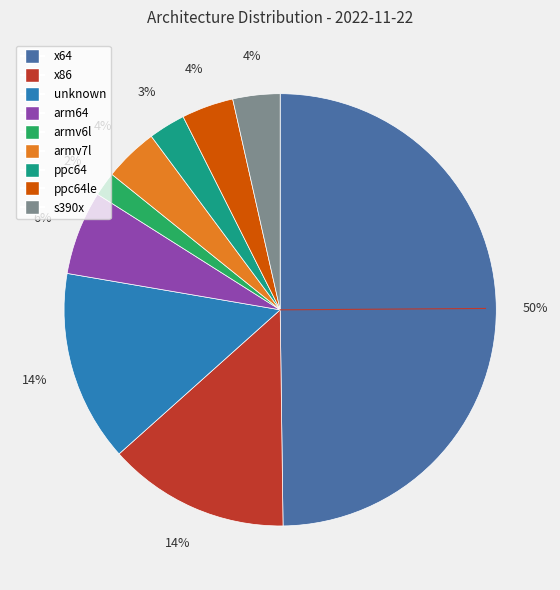

To the nearest percent, what is the average slice percentage?

11%